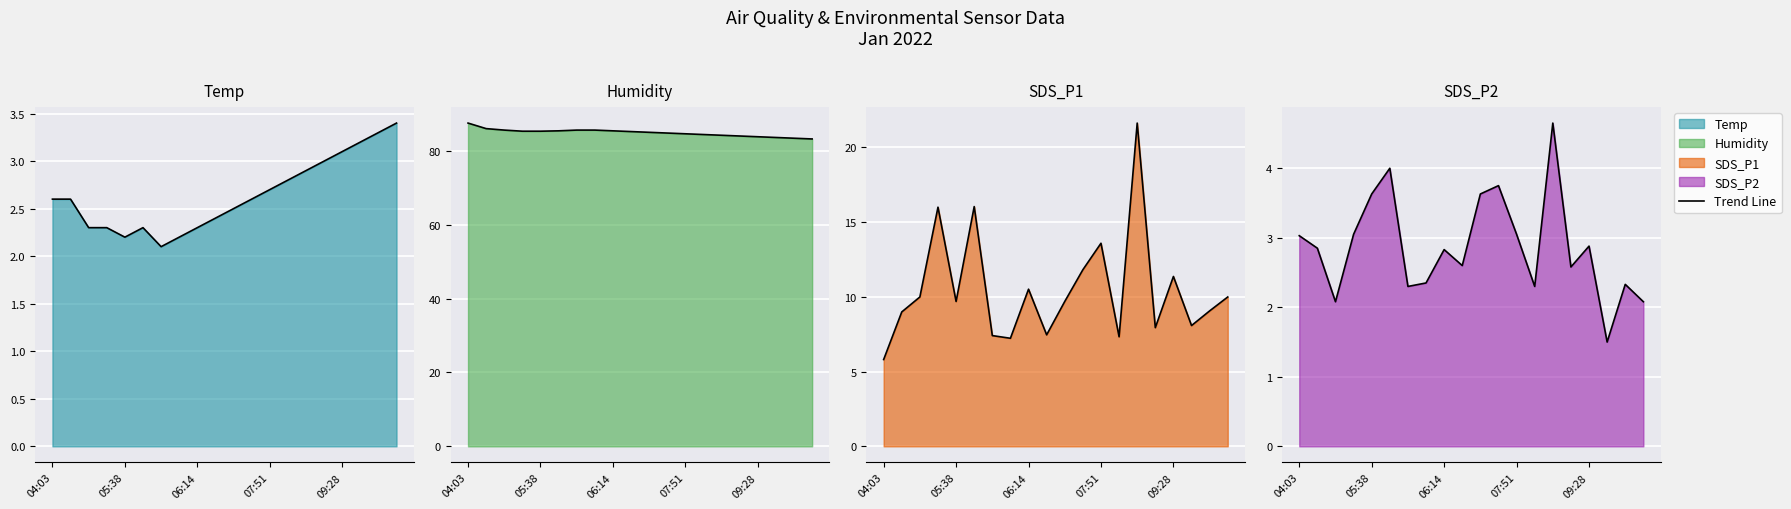

The chart shows a value of 3.6 at 10. True or false?

True